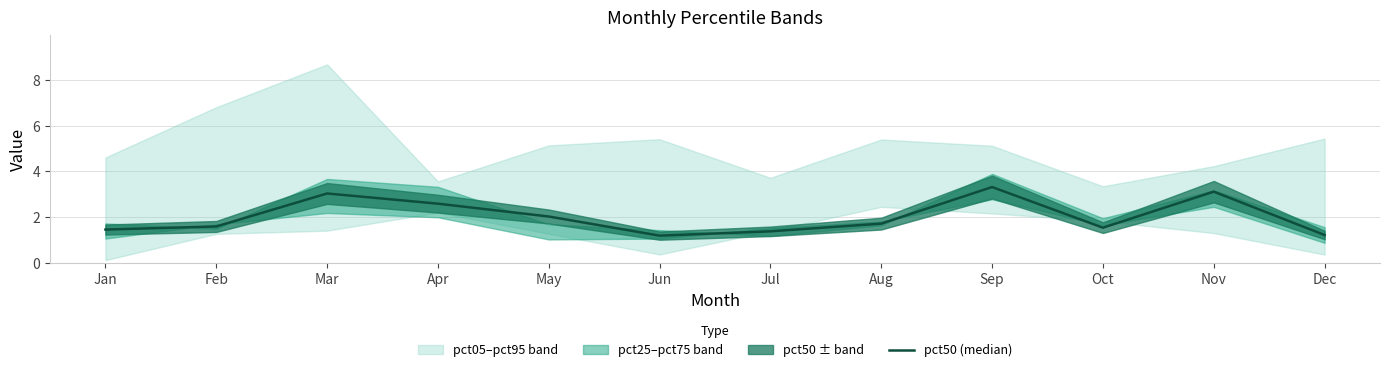

At which label is the value closest to 2?

May